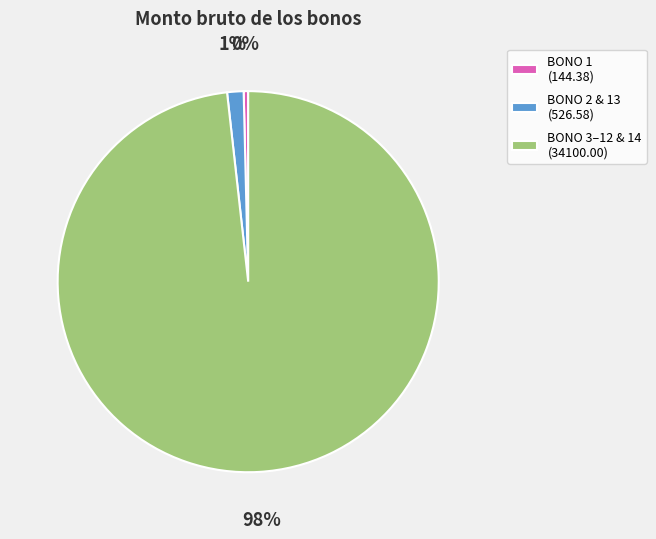

What percentage is the BONO 2 & 13 (526.58) slice, to the nearest percent?

1%